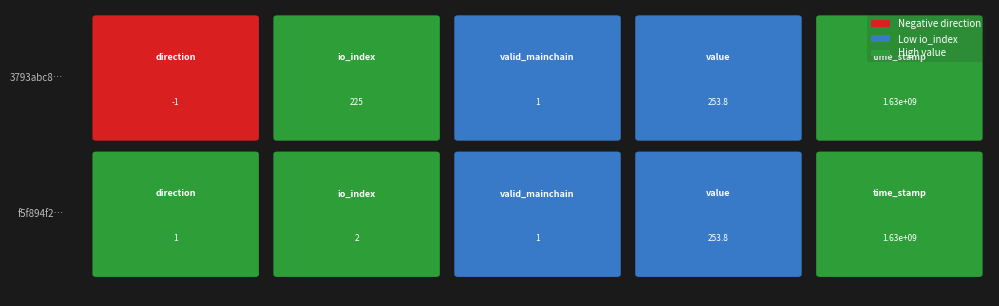

At which label does 3793abc8fca7337ef8bd57a2f1063fa32db37a8 reach its minimum?

direction